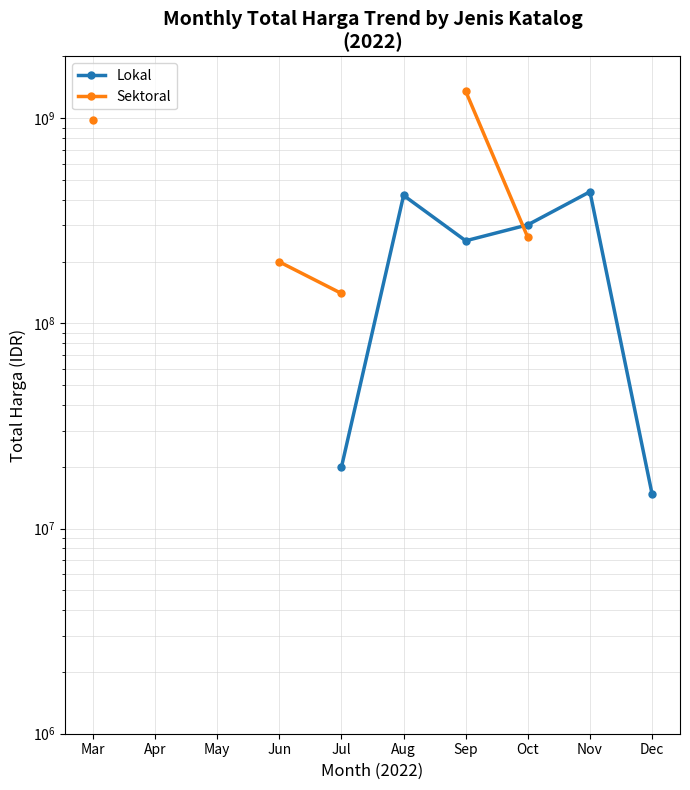

Which series has the widest spread of values?

Sektoral